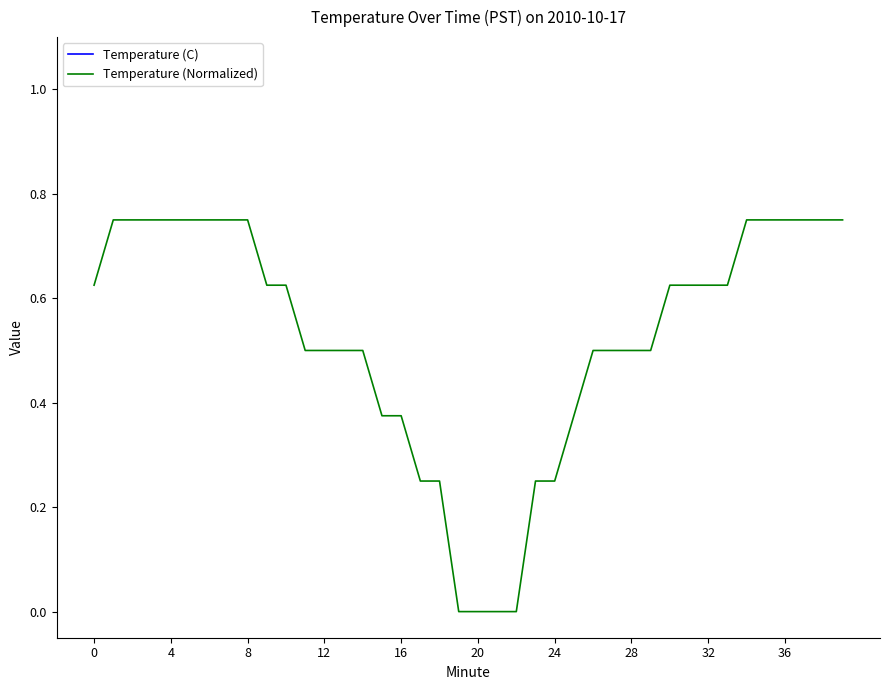

Is the value of Temperature (C) at 28 greater than the value of Temperature (Normalized) at 24?

Yes